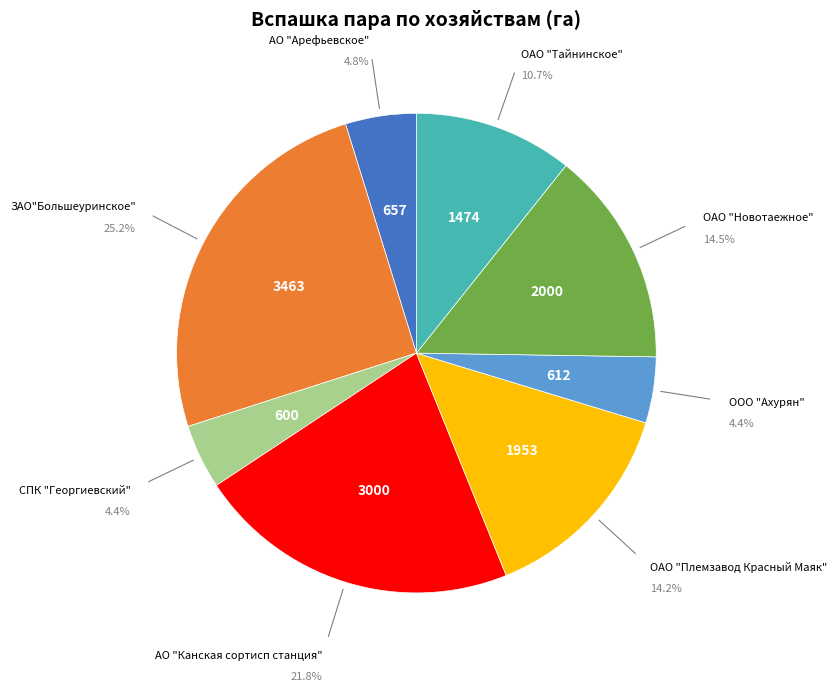

Is there any slice that represents more than half of the pie?

No